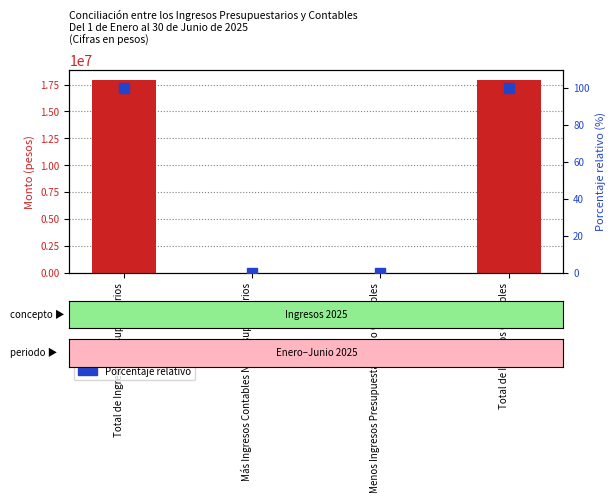

List the labels in order of value, smallest first.

Más Ingresos Contables No Presupuestarios, Menos Ingresos Presupuestarios No Contables, Total de Ingresos Presupuestarios, Total de Ingresos Contables